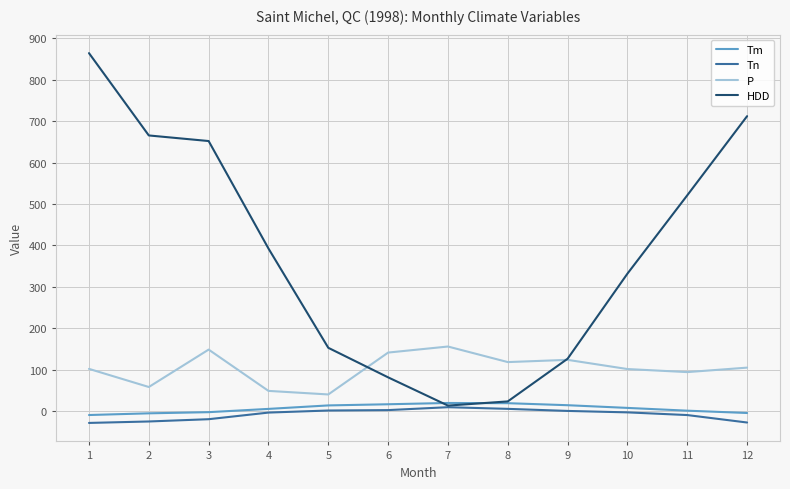

What is the difference between the highest and lowest values at 8?

113.0